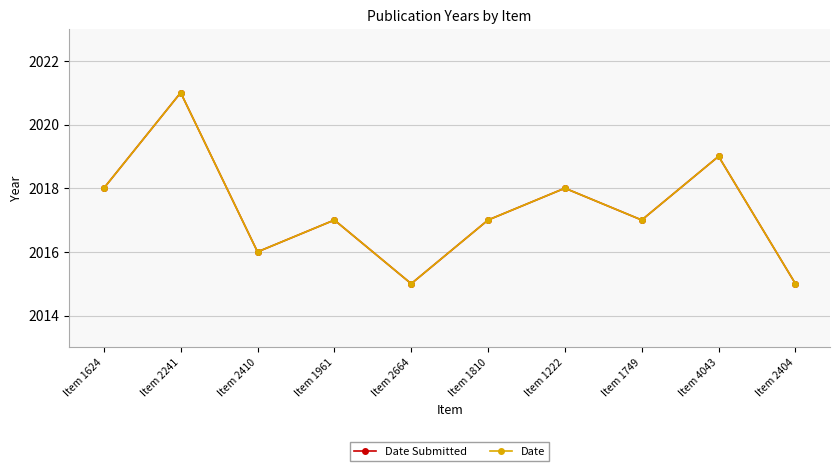

Does the chart have visible grid lines?

Yes